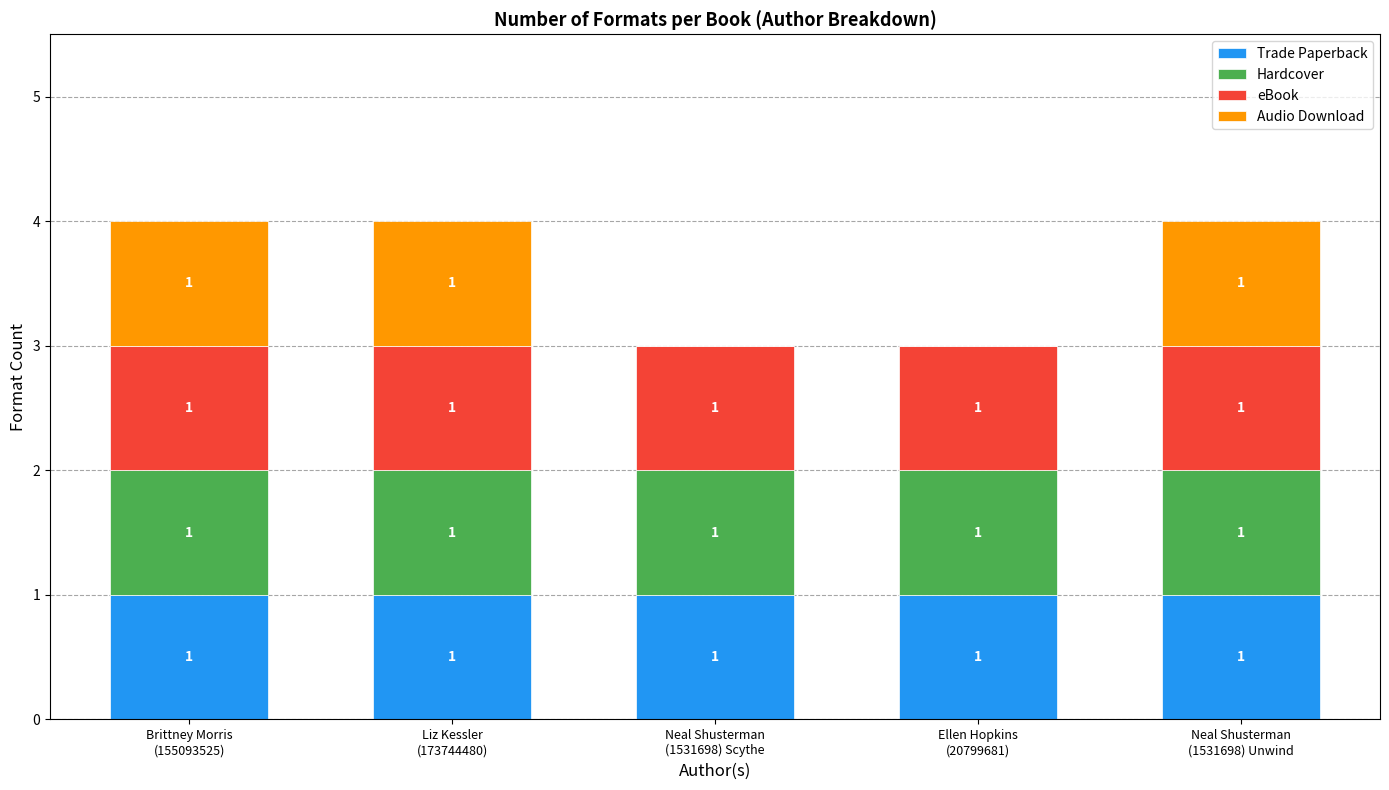

How many distinct data groups are displayed?

4